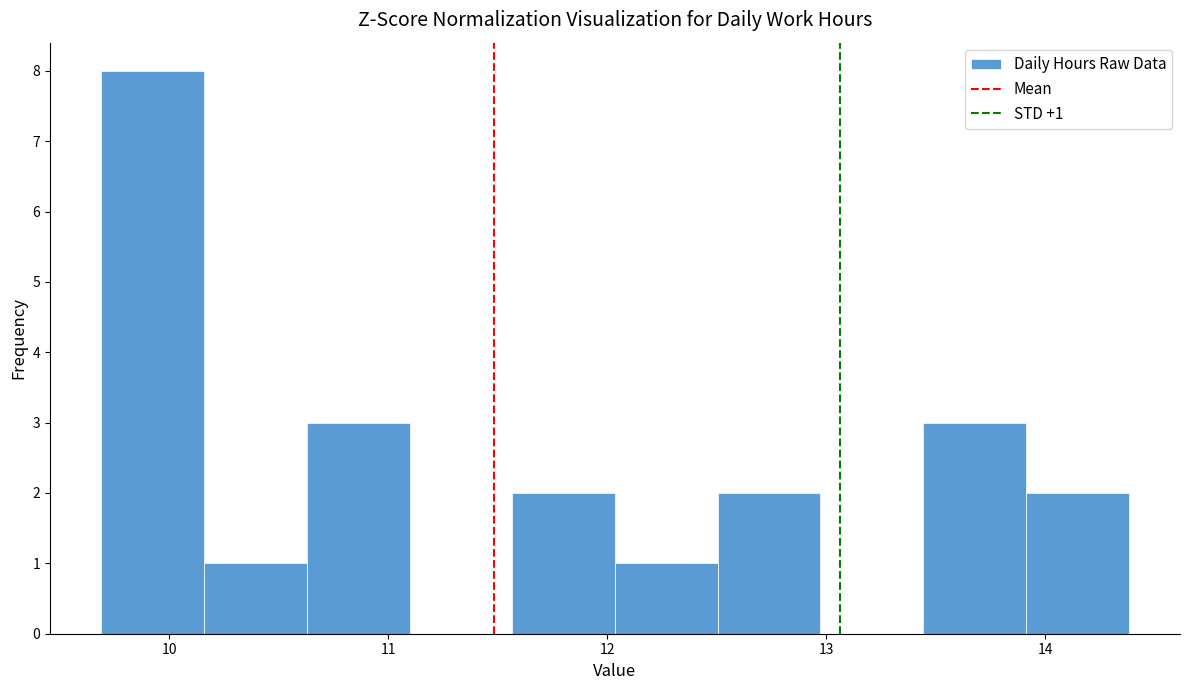

Over which range of the x-axis is the bar tallest?

9.7 to 10.2